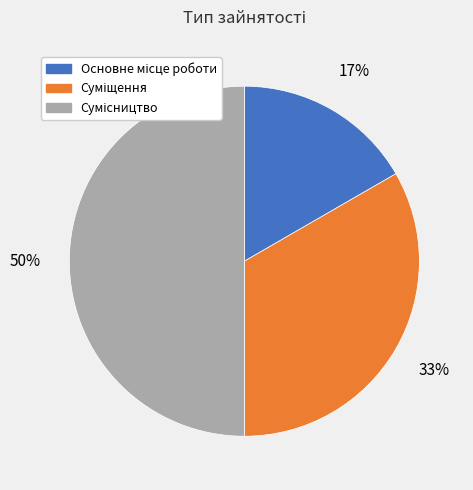

To the nearest percent, what is the average slice percentage?

33%